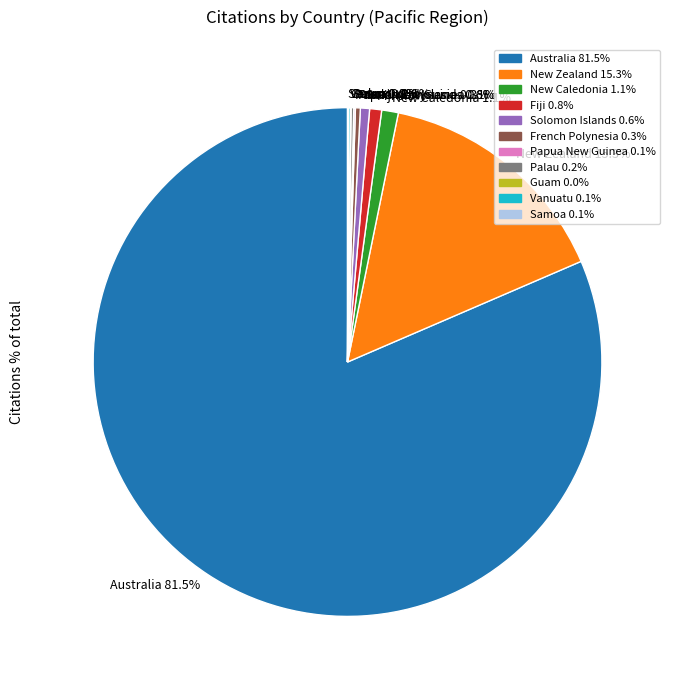

What percentage is NOT represented by New Caledonia?

98.9%